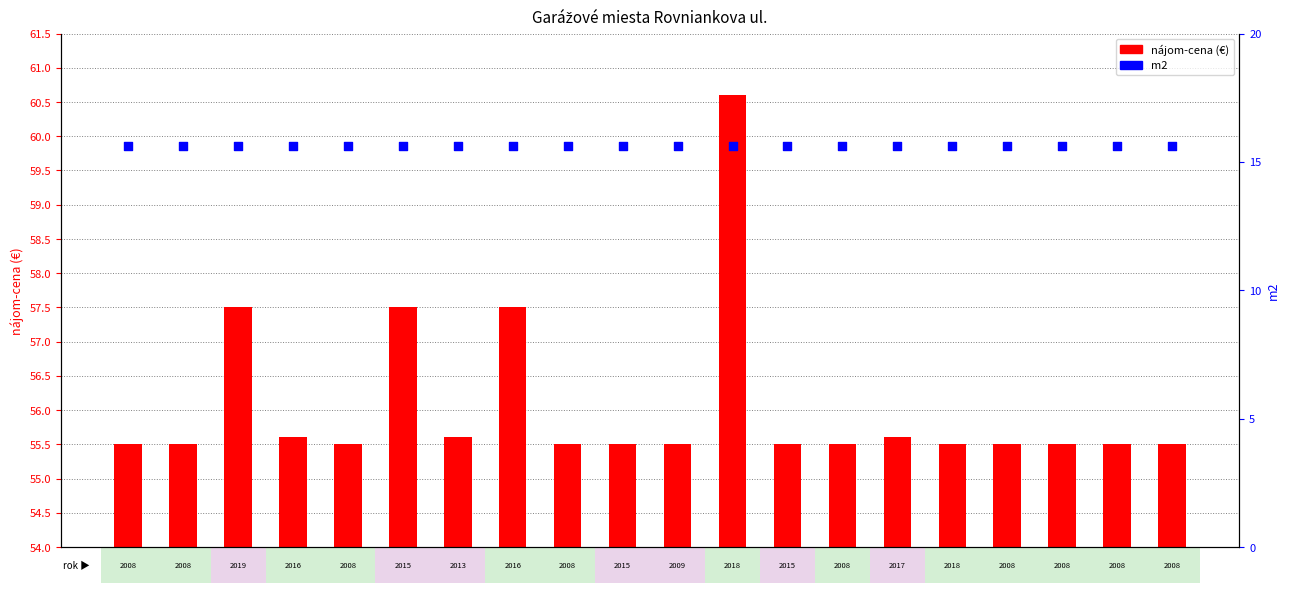

At how many categories does at least one series exceed 16?

20